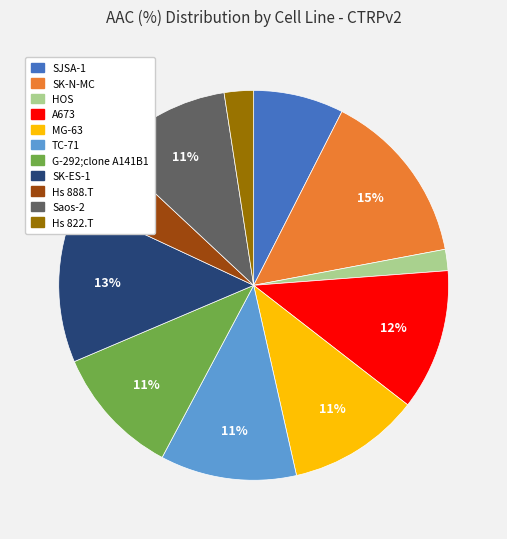

True or false: TC-71 accounts for 11% of the total.

True